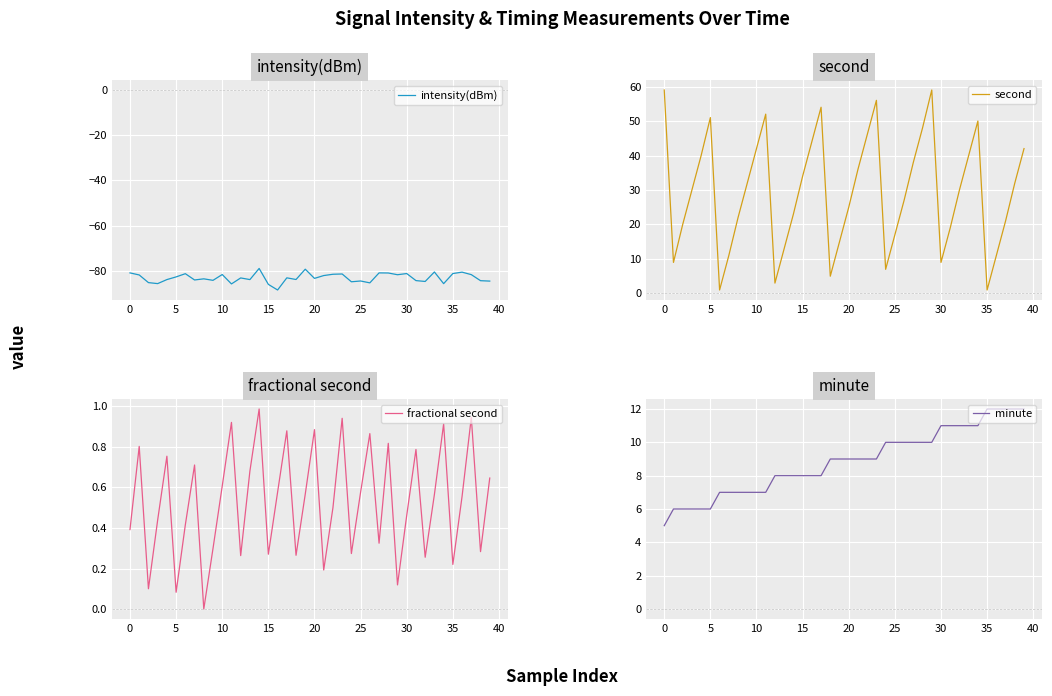

The value of minute at 32 is 11.0. True or false?

True